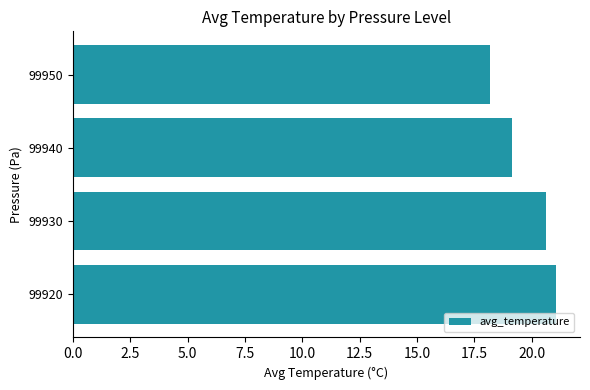

Rank the categories by value from lowest to highest.

99950, 99940, 99930, 99920